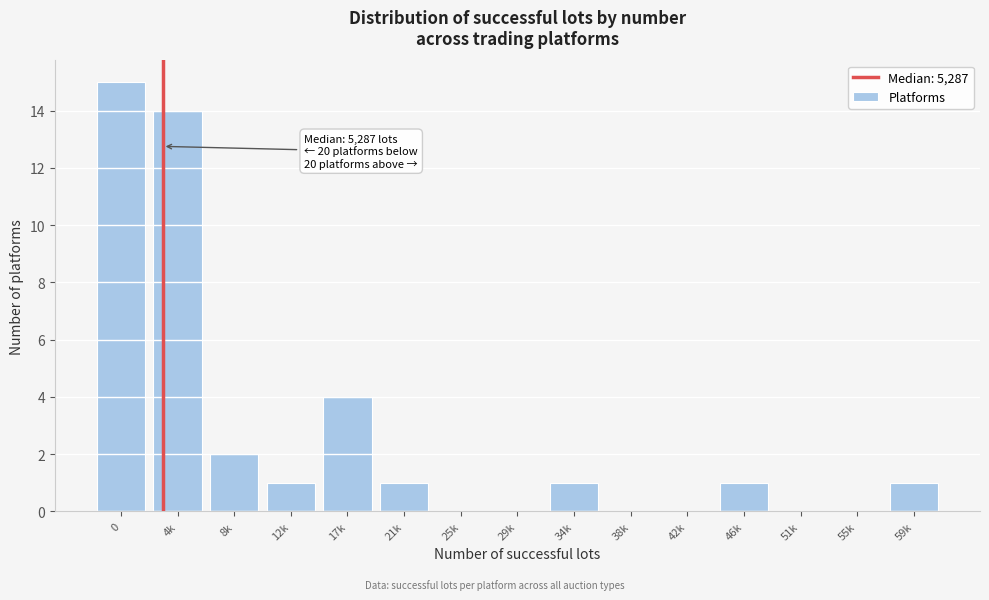

Reading right to left, list all the values displayed in this chart.

59k=1	55k=0	51k=0	46k=1	42k=0	38k=0	34k=1	29k=0	25k=0	21k=1	17k=4	12k=1	8k=2	4k=14	0=15